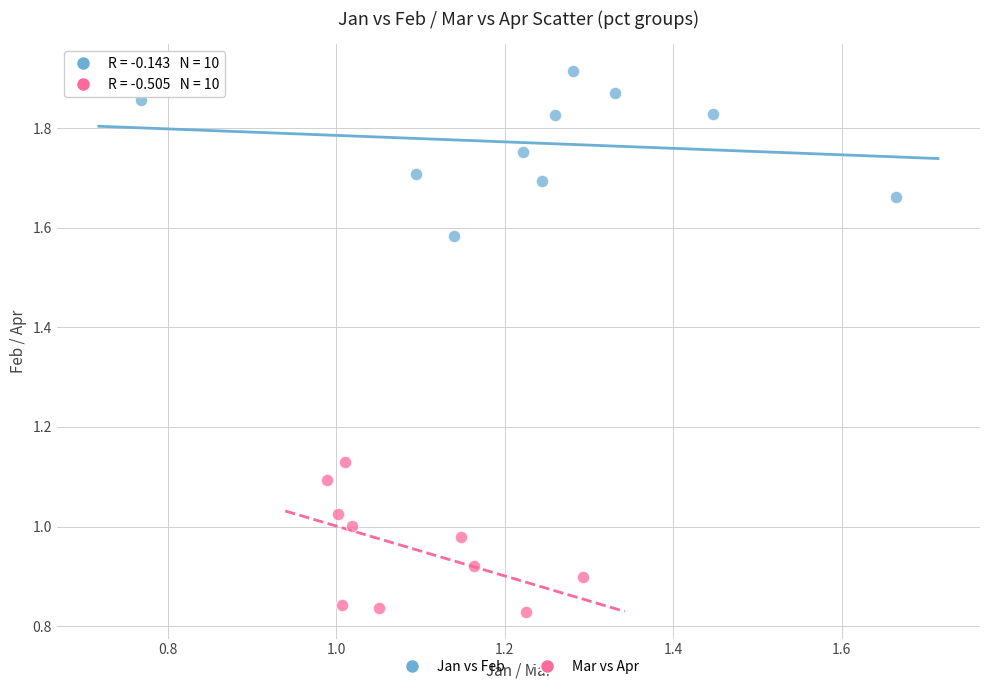

Which series reaches the minimum Y coordinate?

Mar vs Apr